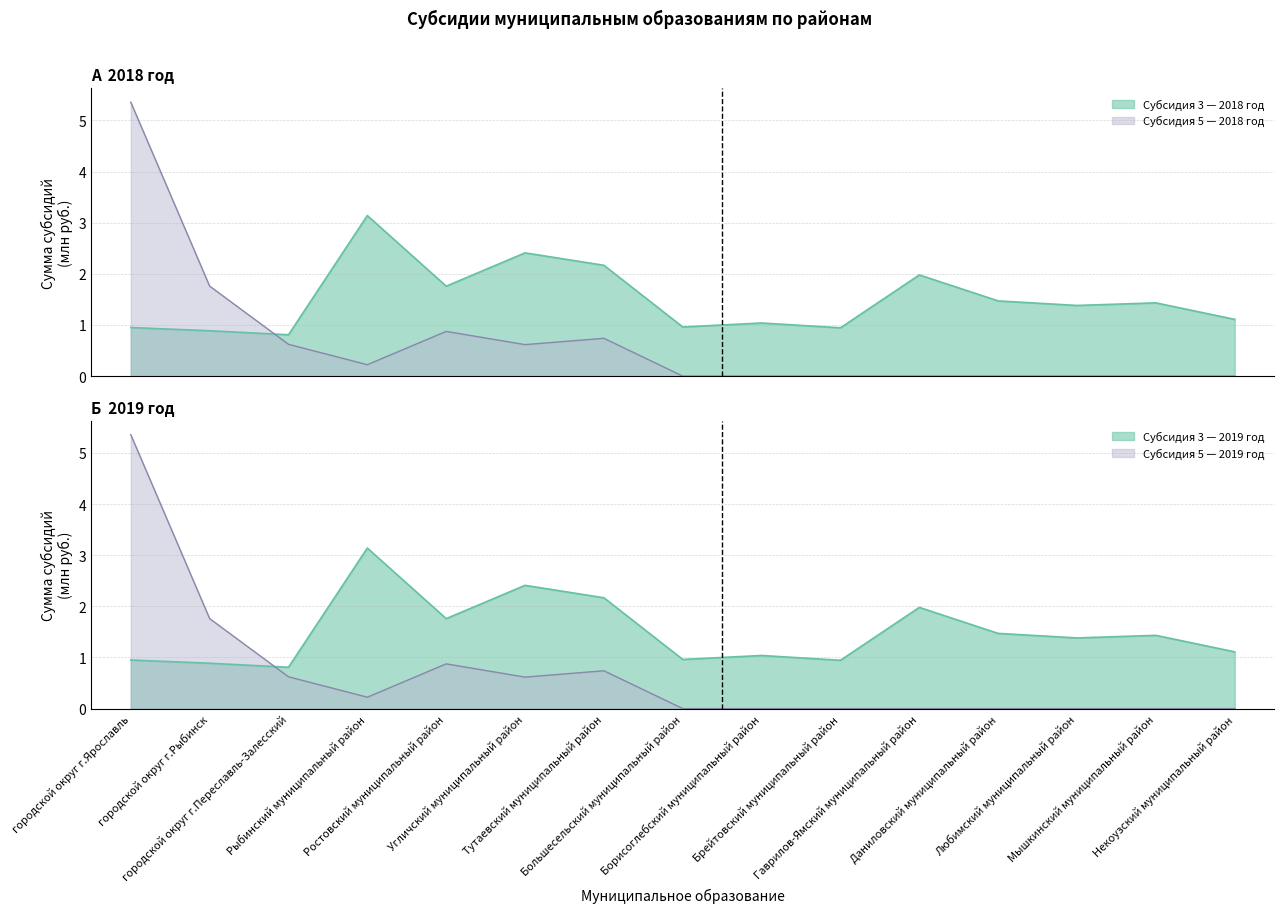

Which category has the highest value in the 2018 год (Субсидия 3) series?

Рыбинский муниципальный район